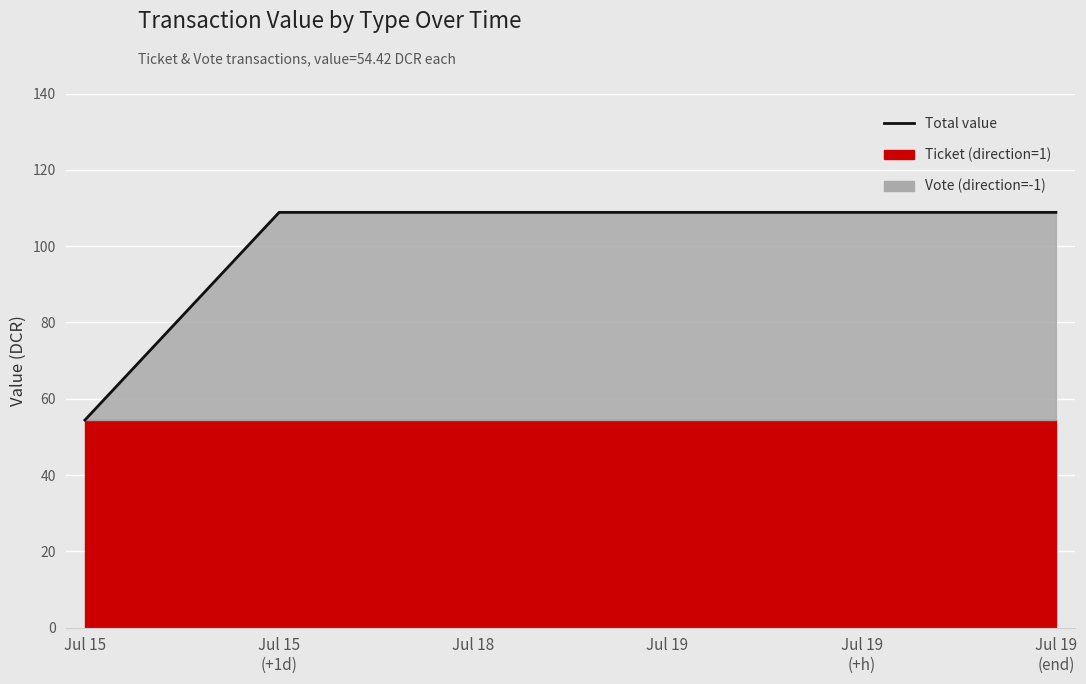

Reading left to right, what are all the values shown in this chart?

54.4	108.8	108.8	108.8	108.8	108.8